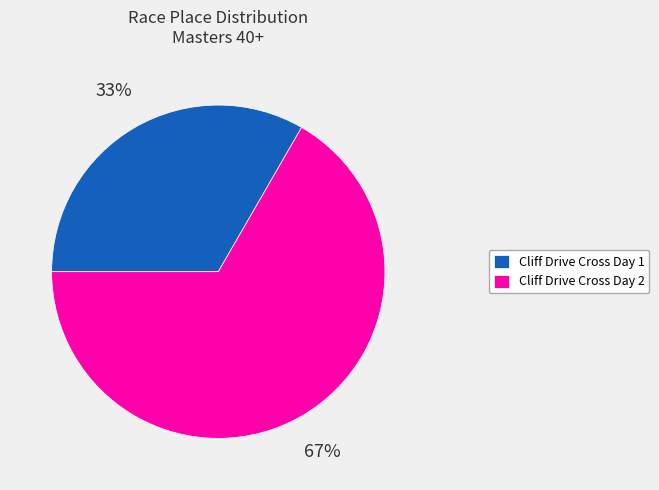

What percentage is the Cliff Drive Cross Day 1 slice, to the nearest percent?

33%